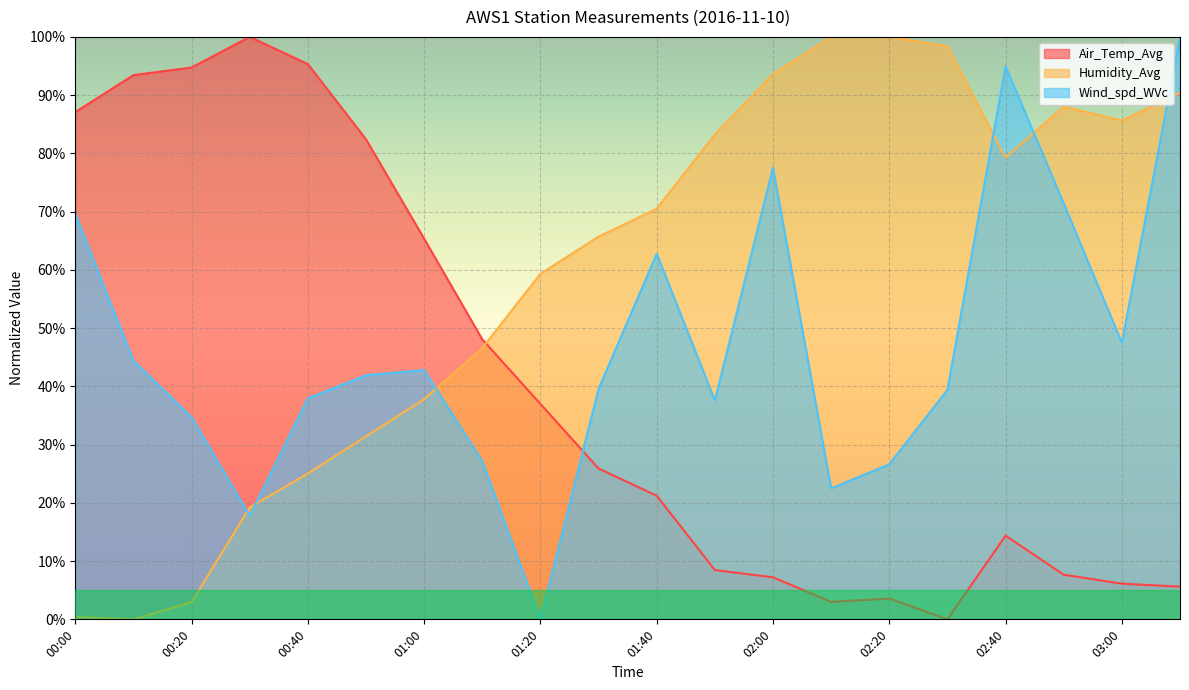

List the series in order of their peak value, lowest first.

Air_Temp_Avg, Humidity_Avg, Wind_spd_WVc